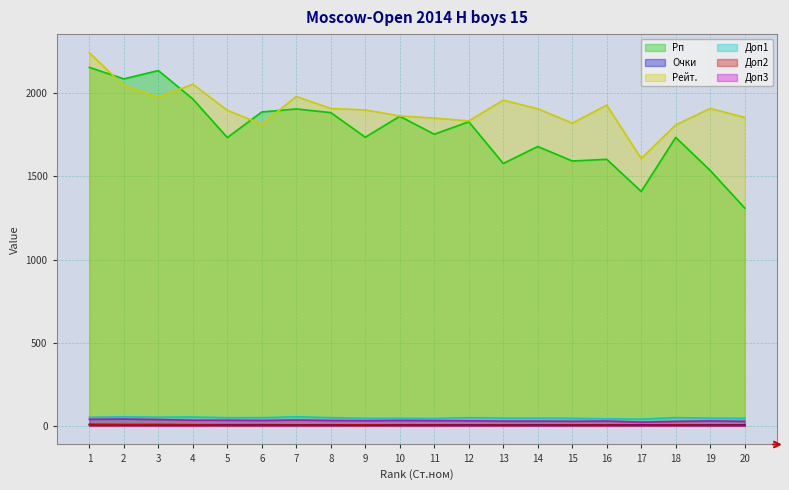

Reading right to left, list all the values displayed in this chart.

Рп: 20=1310.0	19=1536.0	18=1735.0	17=1410.0	16=1603.0	15=1593.0	14=1680.0	13=1578.0	12=1829.0	11=1754.0	10=1862.0	9=1736.0	8=1884.0	7=1906.0	6=1888.0	5=1734.0	4=1966.0	3=2137.0	2=2087.0	1=2156.0
Очки: 20=5.0	19=5.0	18=5.0	17=5.5	16=5.5	15=5.5	14=5.5	13=5.5	12=5.5	11=6.0	10=6.0	9=6.0	8=6.0	7=6.0	6=6.5	5=6.5	4=6.5	3=7.0	2=7.5	1=8.0
Рейт.: 20=1855.0	19=1909.0	18=1810.0	17=1608.0	16=1929.0	15=1821.0	14=1907.0	13=1959.0	12=1834.0	11=1851.0	10=1864.0	9=1900.0	8=1909.0	7=1981.0	6=1814.0	5=1898.0	4=2055.0	3=1976.0	2=2046.0	1=2244.0
Доп1: 20=45.0	19=46.0	18=49.5	17=40.0	16=42.5	15=45.0	14=46.0	13=46.0	12=49.0	11=44.0	10=45.0	9=45.0	8=49.0	7=54.5	6=49.0	5=49.0	4=53.0	3=52.0	2=54.5	1=51.5
Доп2: 20=4.0	19=4.0	18=5.0	17=4.0	16=5.0	15=5.0	14=4.0	13=5.0	12=4.0	11=5.0	10=5.0	9=6.0	8=5.0	7=5.0	6=5.0	5=5.0	4=6.0	3=7.0	2=6.0	1=7.0
Доп3: 20=27.0	19=29.5	18=27.0	17=22.5	16=29.0	15=27.5	14=28.5	13=28.5	12=30.5	11=31.5	10=32.5	9=31.0	8=32.5	7=35.0	6=32.5	5=34.0	4=34.0	3=38.0	2=41.0	1=39.5